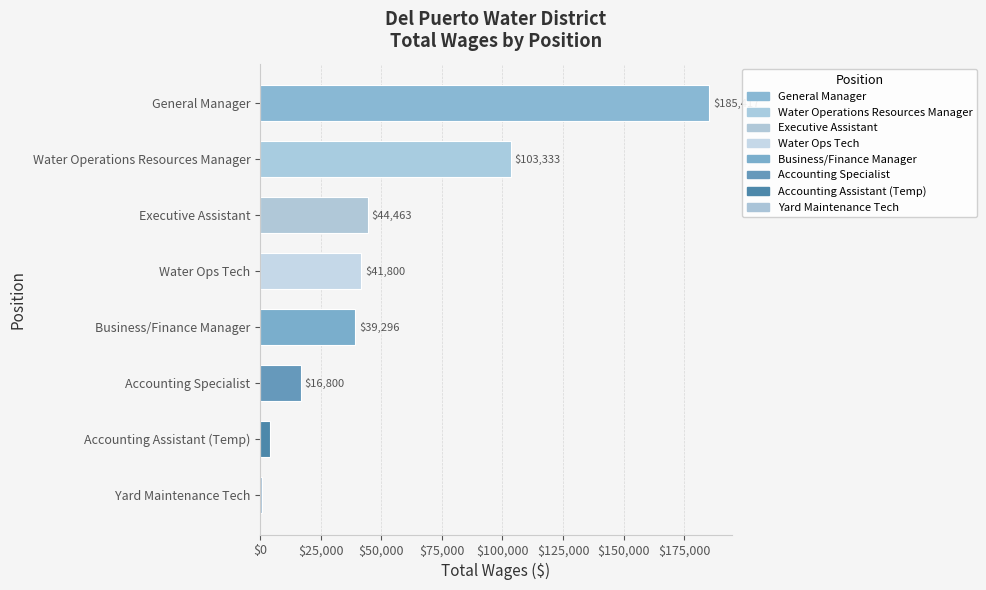

What is the change in value from General Manager to Accounting Assistant (Temp)?

-181337